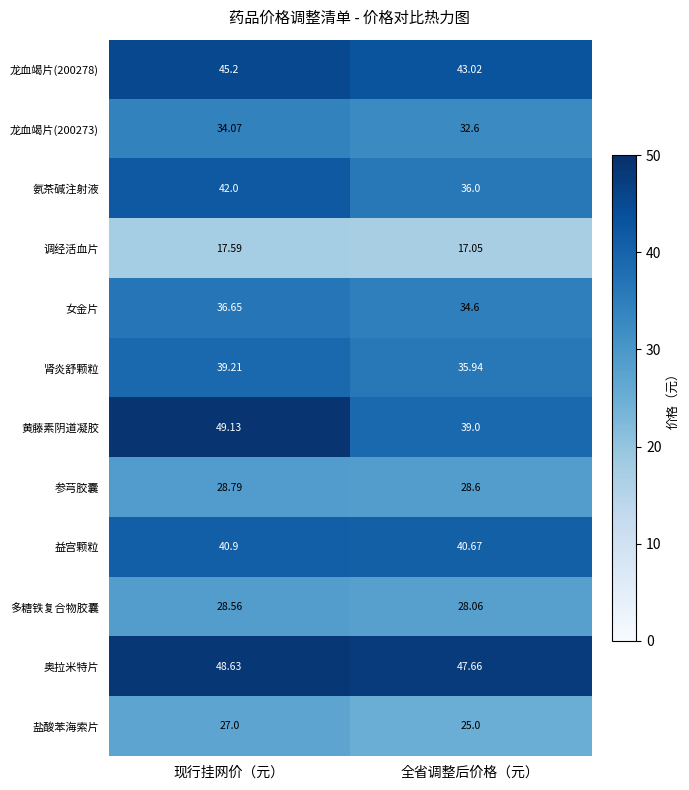

Which label corresponds to the largest value in the chart?

现行挂网价（元）